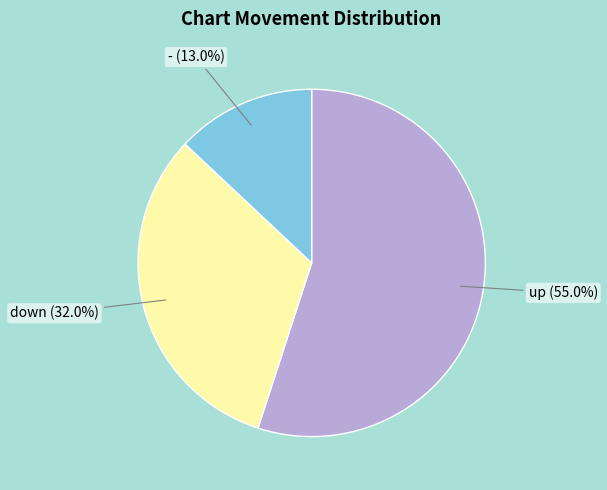

Does any single category account for the majority?

Yes